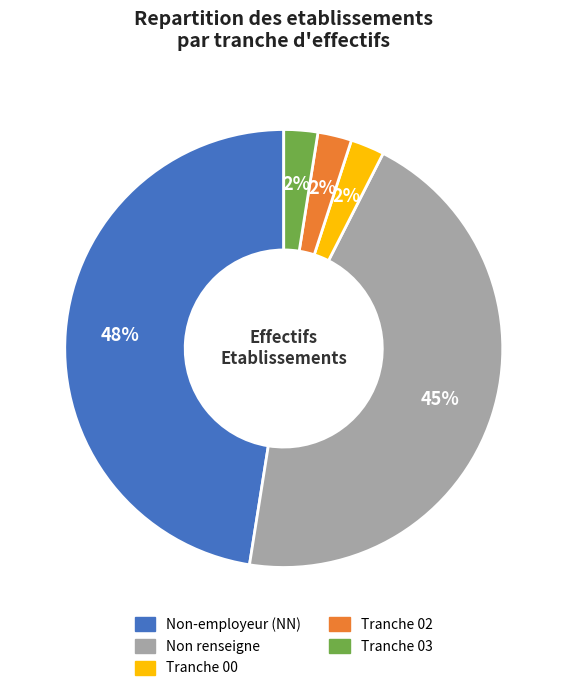

To the nearest percent, what is the average slice percentage?

20%